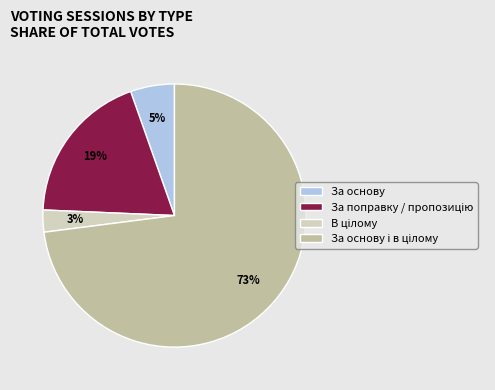

The За основу slice represents 5% of the pie. True or false?

True